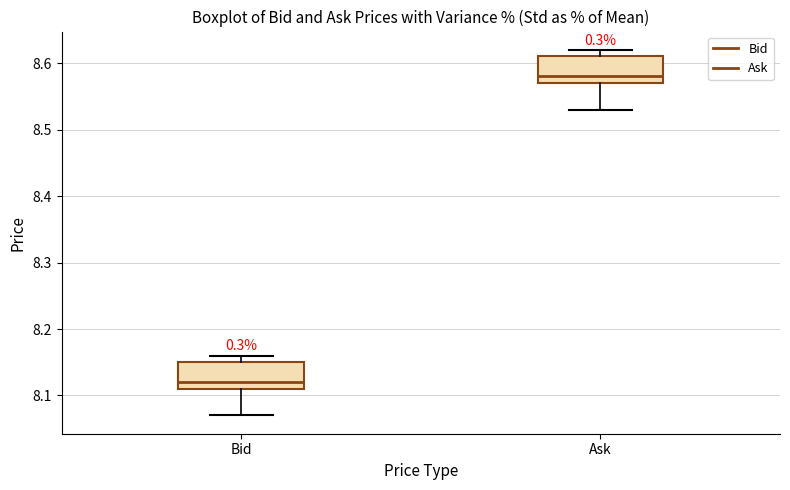

Where does the median line of the box for Bid sit on the y-axis? The values are not printed on the chart, so give them approximately, as read against the axis.

8.12